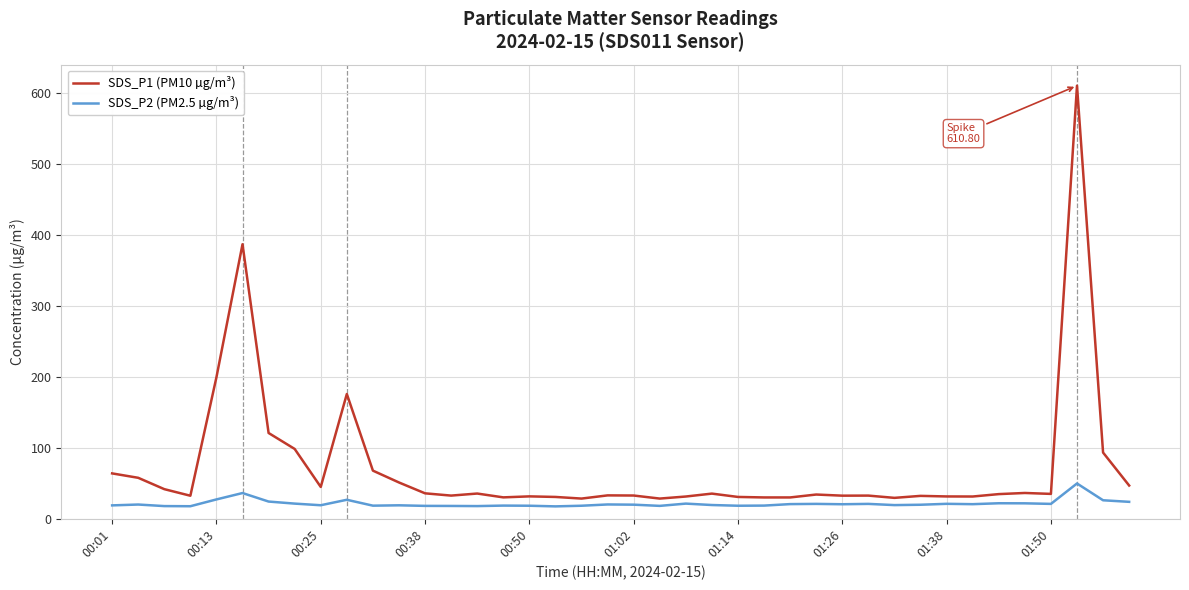

True or false: SDS_P1 (PM10 µg/m³) and SDS_P2 (PM2.5 µg/m³) cross at least once.

False